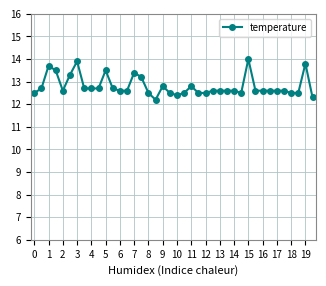

What is the maximum value shown in the chart?

14.0